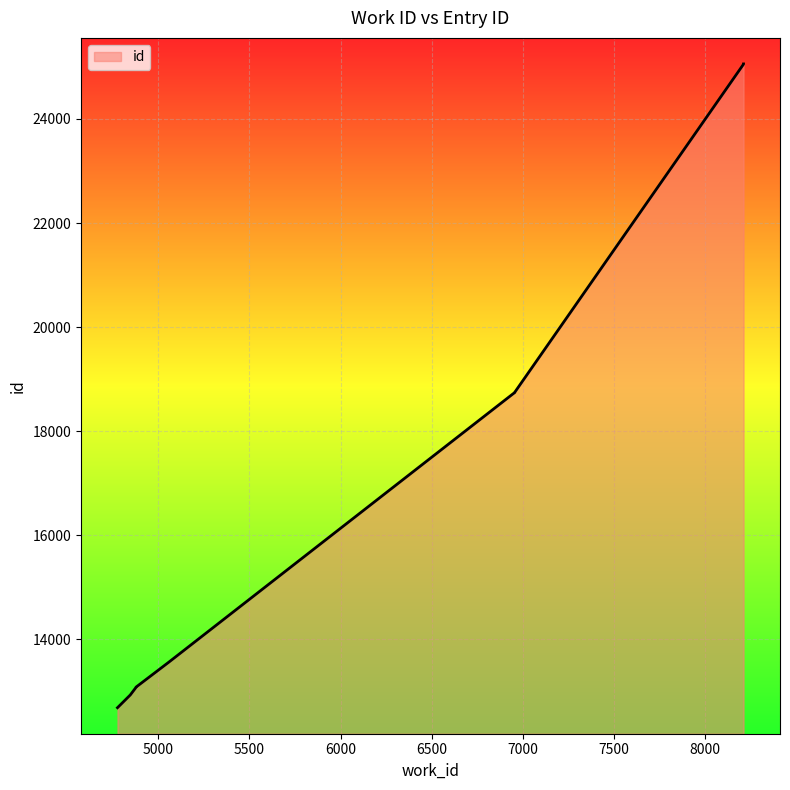

What is the average value?

17170